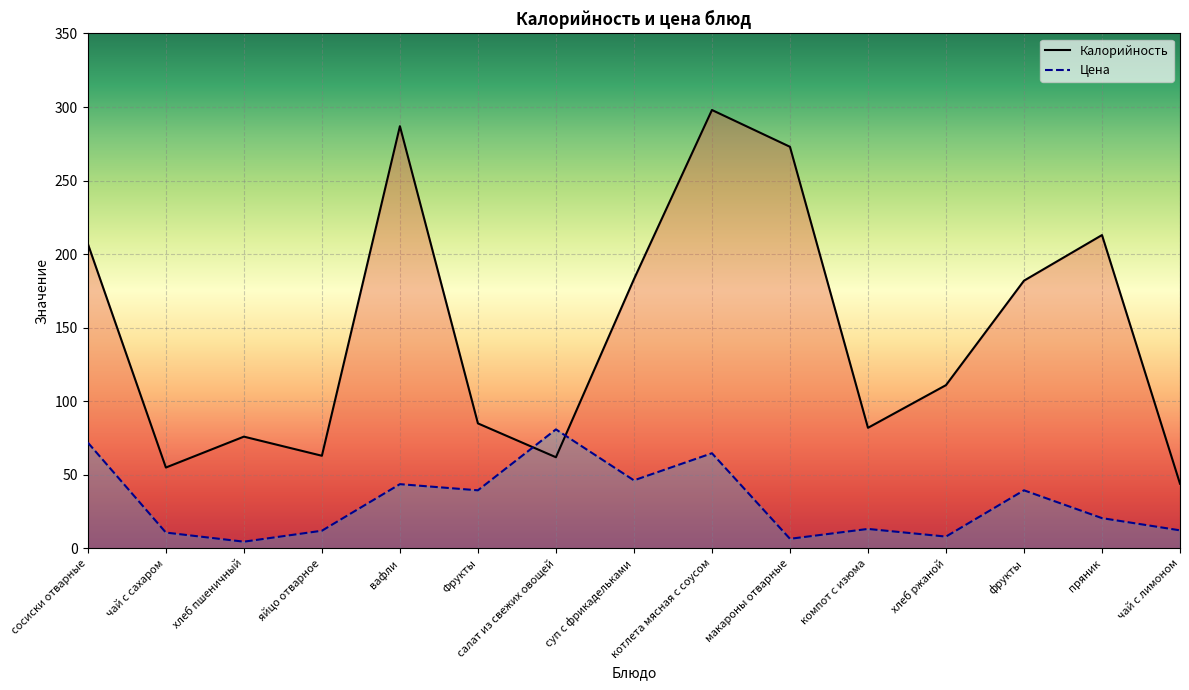

Reading right to left, extract all data points from this chart.

Калорийность: 44.0	213.0	182.0	111.0	82.0	273.0	298.0	183.0	62.0	85.0	287.0	63.0	76.0	55.0	207.0
Цена: 12.3	20.6	39.5	8.1	13.3	6.6	64.7	46.3	80.9	39.5	43.7	12.1	4.6	10.8	71.9